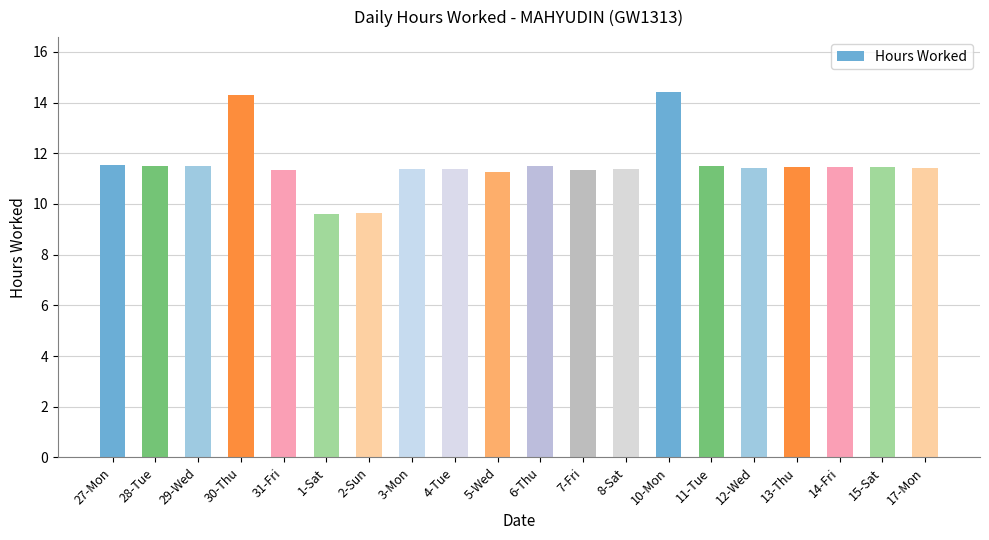

What is the value of the 7th bar from the left?

9.6